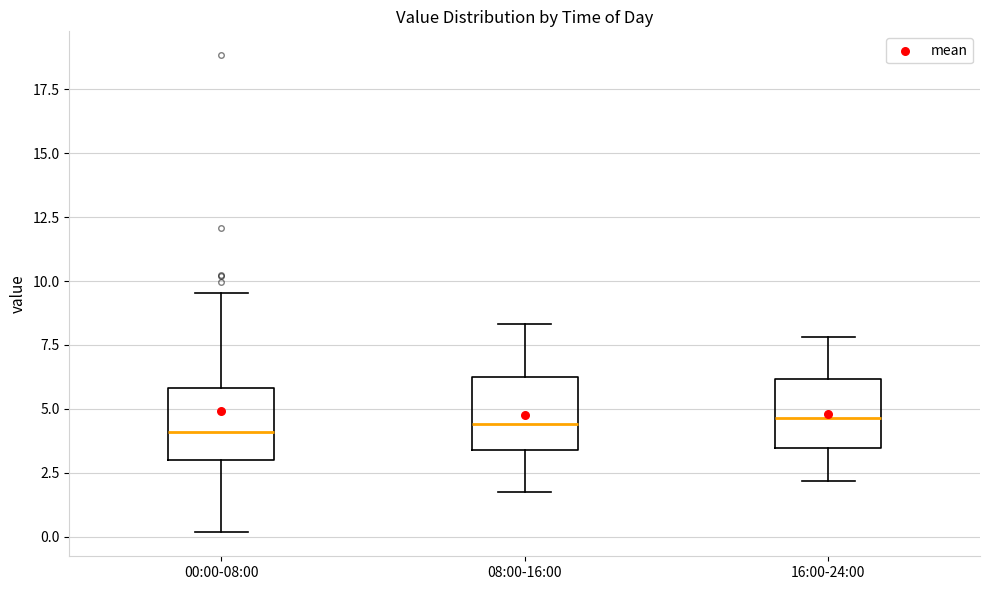

Reading left to right, transcribe this box plot: for each box, give where its median line is, the range the box spans, and where its two whiskers end, as read against the y-axis. The values are not printed on the chart, so give them approximately, as read against the axis.

00:00-08:00: median 4.0, box 3.0 to 6.0, whiskers 0.0 to 9.5
08:00-16:00: median 4.5, box 3.5 to 6.0, whiskers 2.0 to 8.5
16:00-24:00: median 4.5, box 3.5 to 6.0, whiskers 2.0 to 8.0